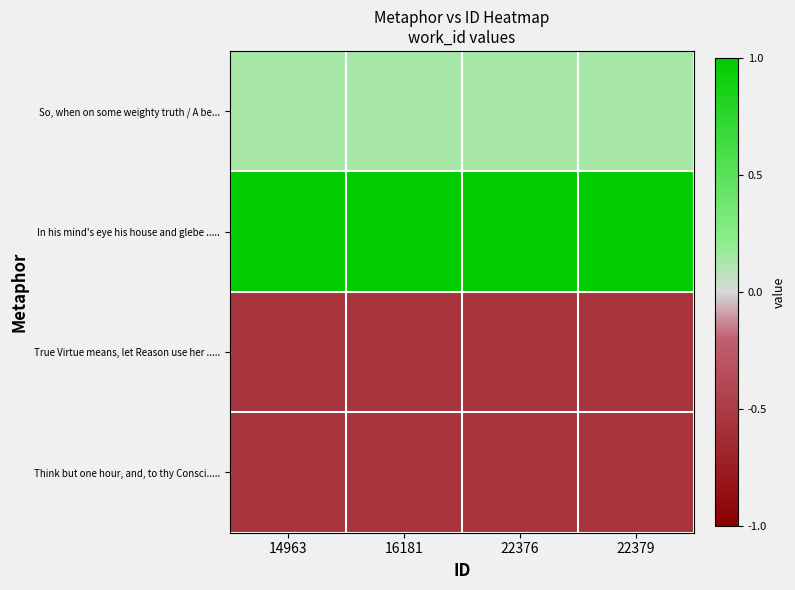

What is the greatest value displayed?

1.0